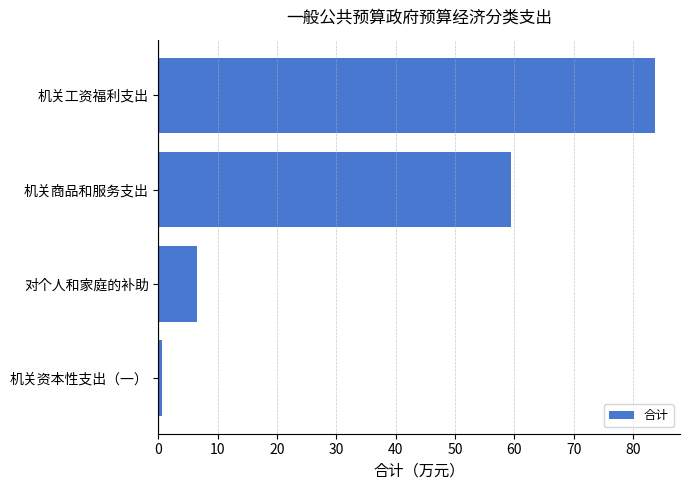

Reading top to bottom, what are all the values shown in this chart?

83.7	59.4	6.5	0.6